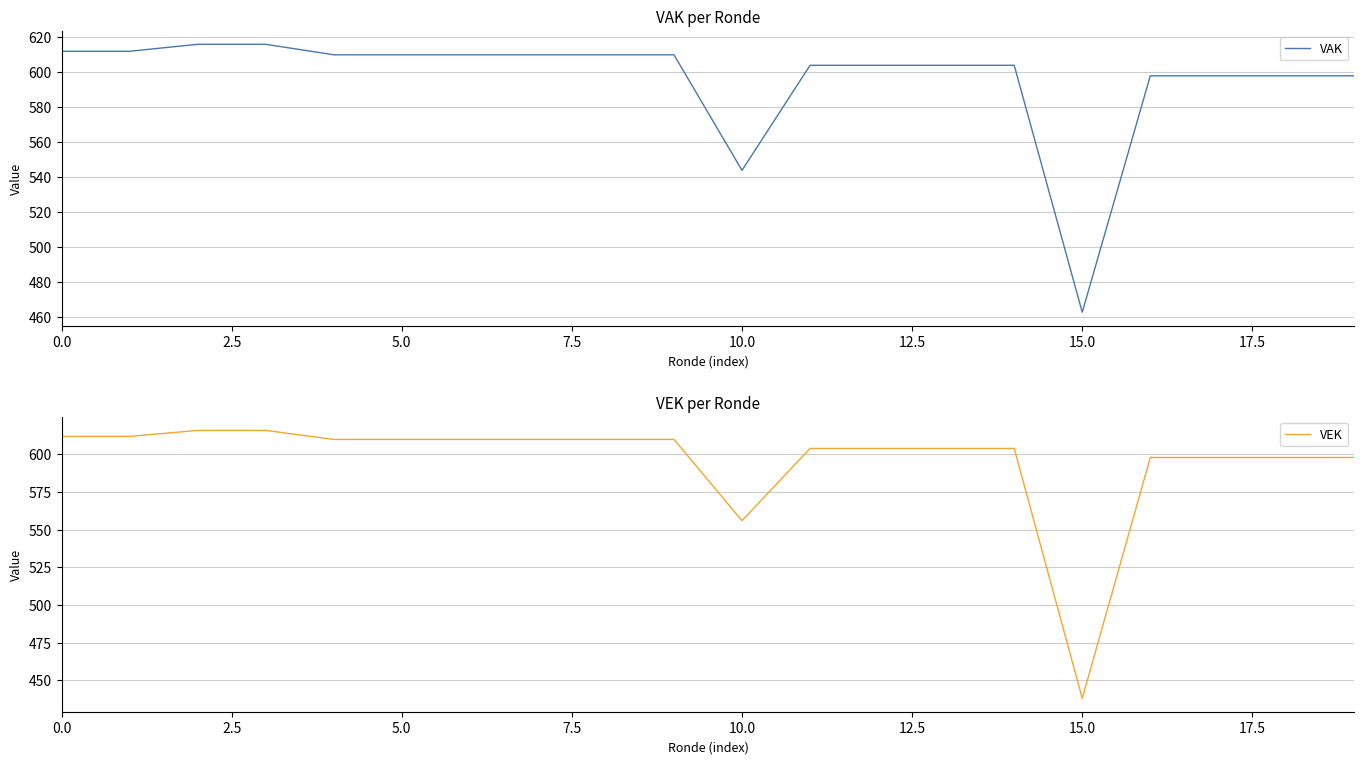

The value of VAK at 10.0 is 544. True or false?

True